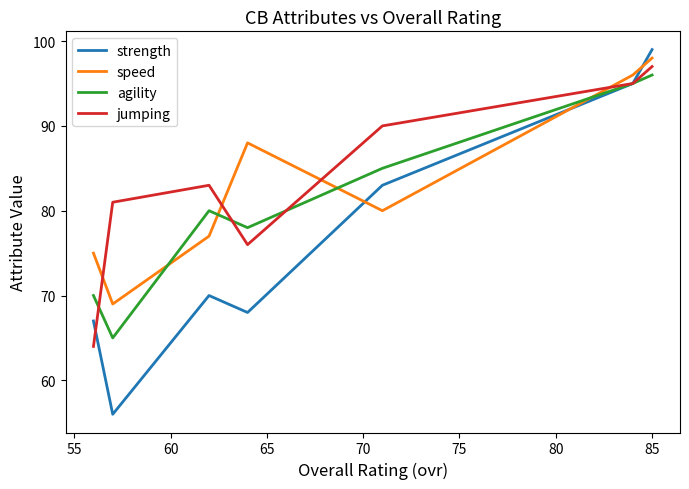

Is it true that jumping equals 139 at 75?

False